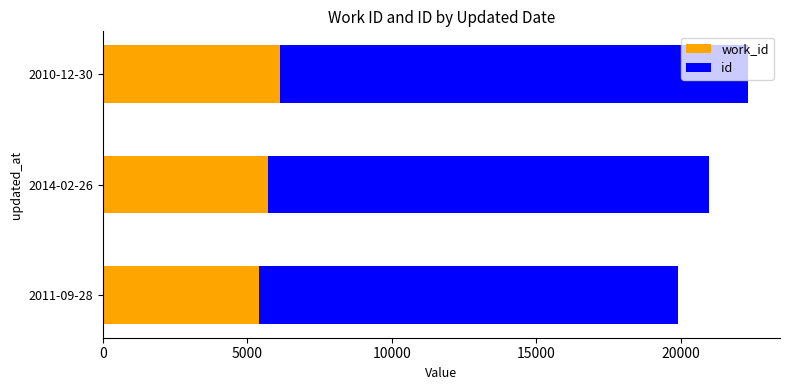

What is the total value across all series at 2014-02-26?

20988